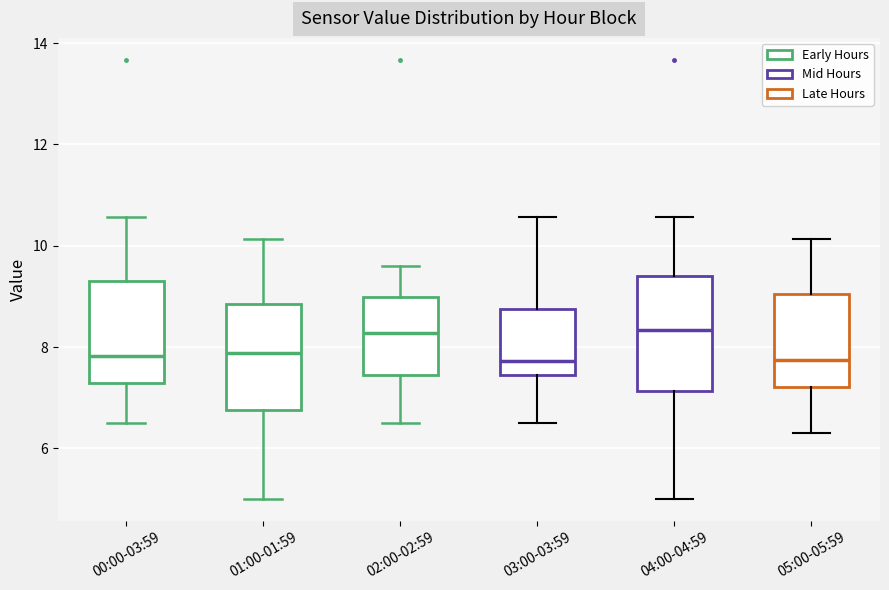

Where does the upper whisker of the box for 01:00-01:59 end on the y-axis? The values are not printed on the chart, so give them approximately, as read against the axis.

10.2